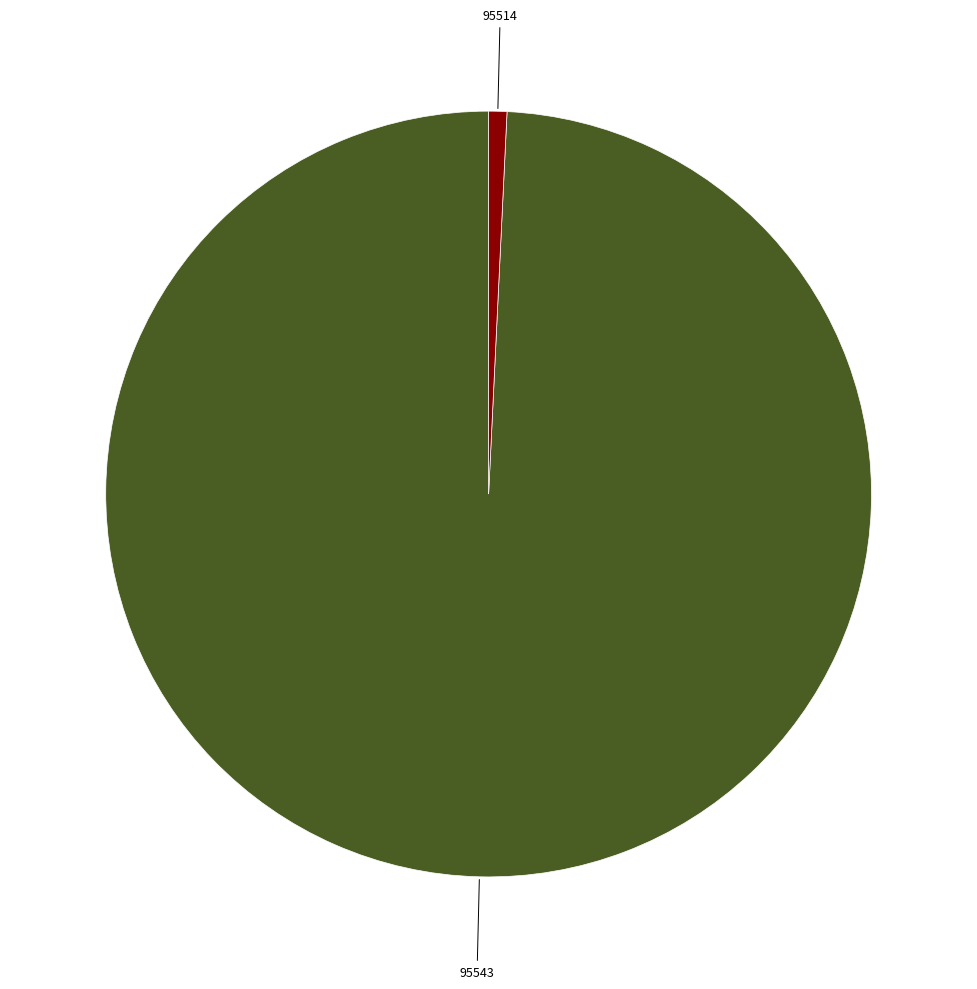

Is there any slice that represents more than half of the pie?

Yes